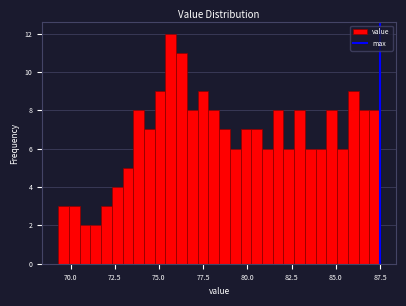

Around what value on the x-axis is the tallest bar? Give the approximate position of its centre, as read against the axis.

75.5